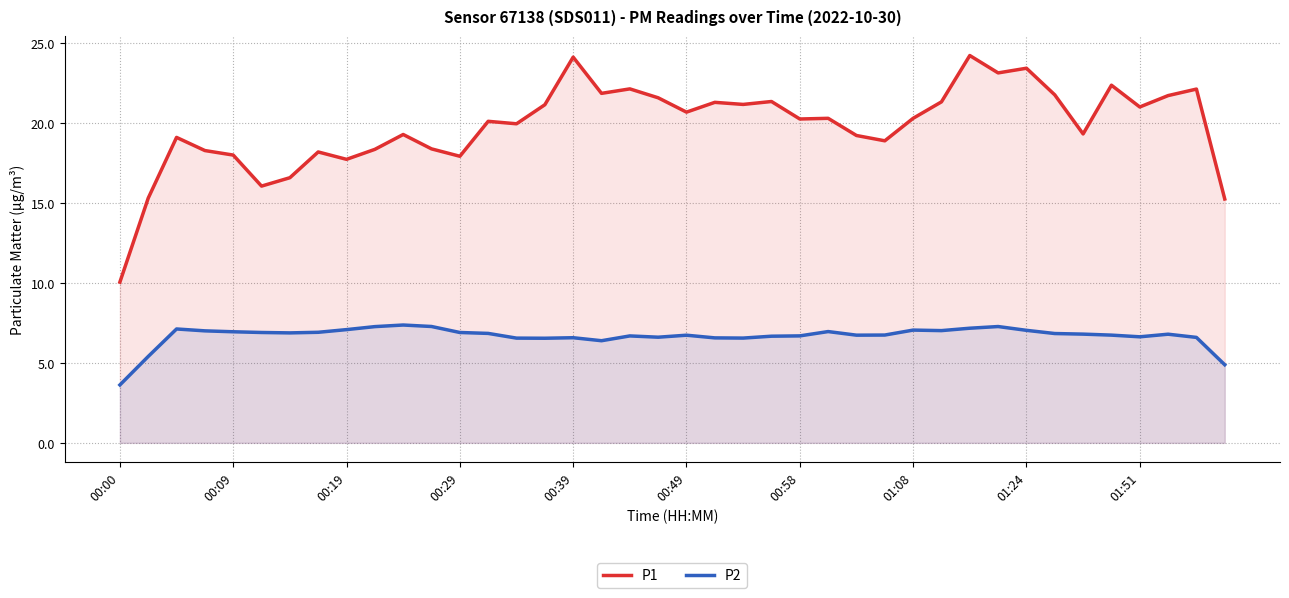

How many values in the P1 series exceed 20?

22